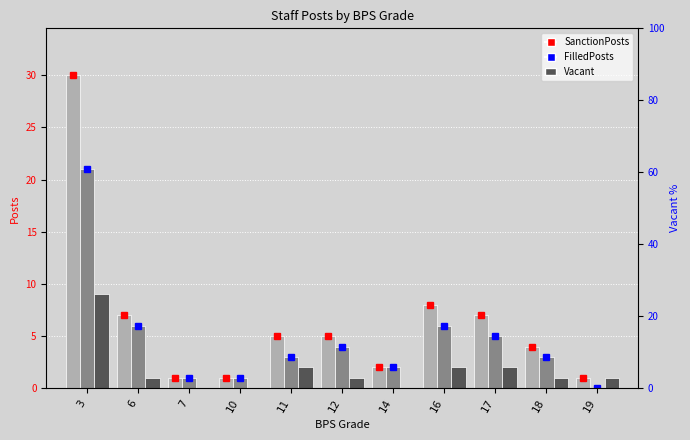

What are all the series names shown in the legend?

SanctionPosts, FilledPosts, Vacant